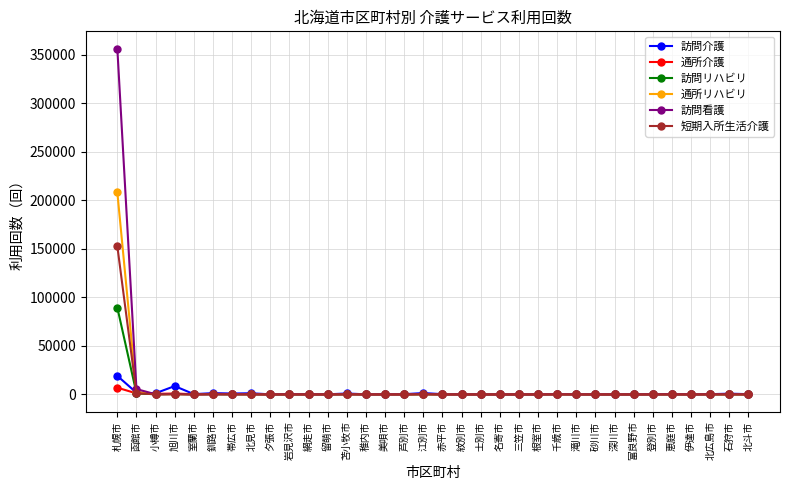

Does the chart display data point markers on the line(s)?

Yes